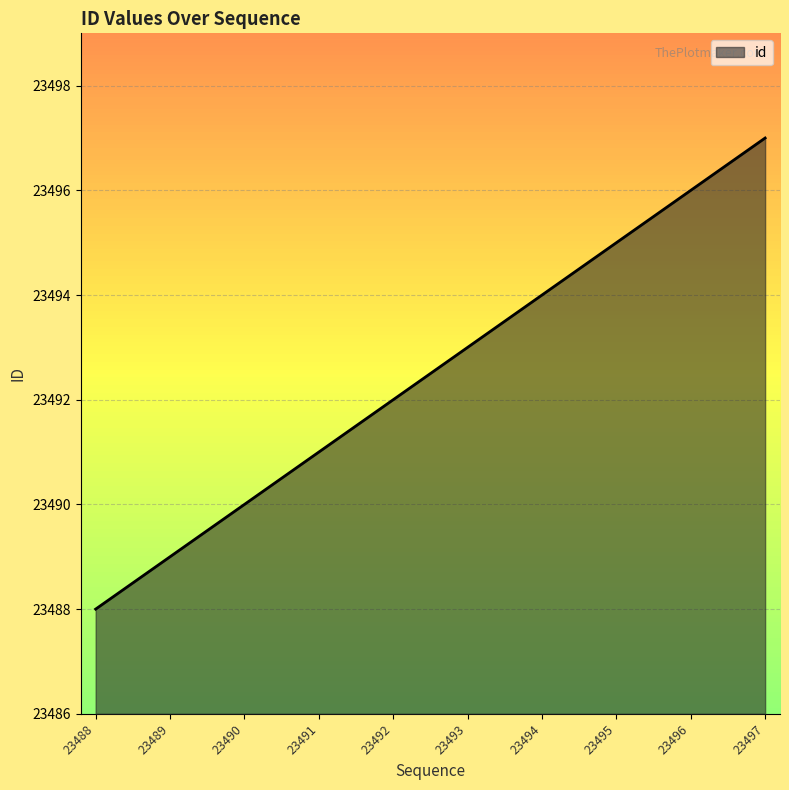

What is the change in value from 23488 to 23493?

+5